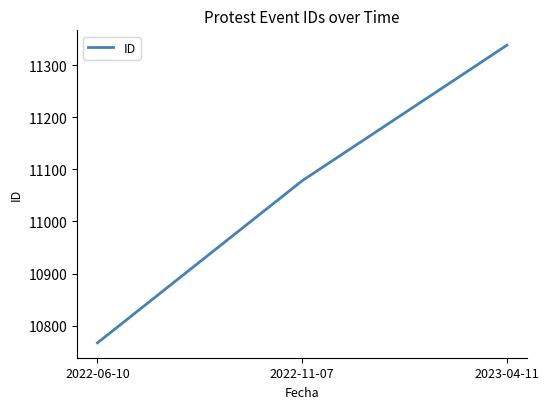

What is the sum of the values at 2022-11-07 and 2022-06-10?

21845